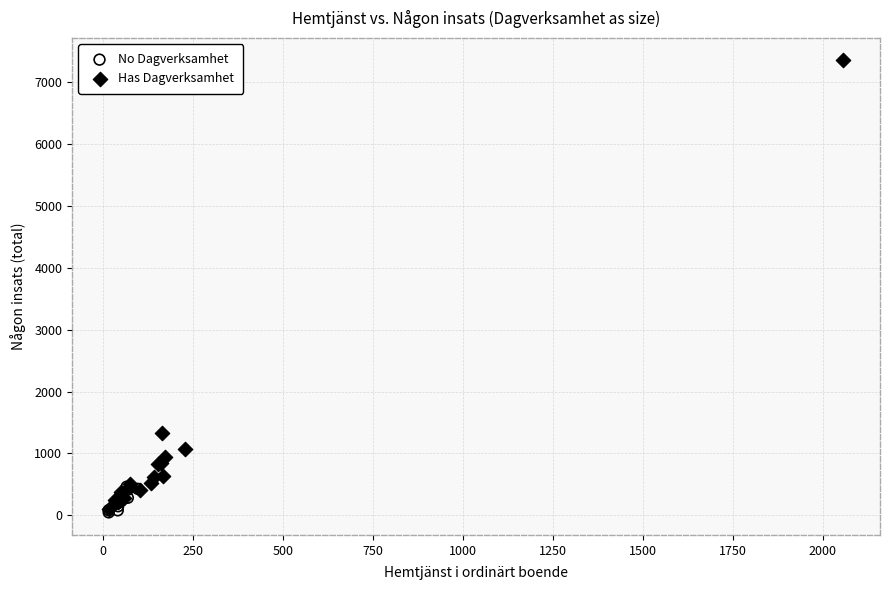

Which series contains the highest Y value?

Has Dagverksamhet